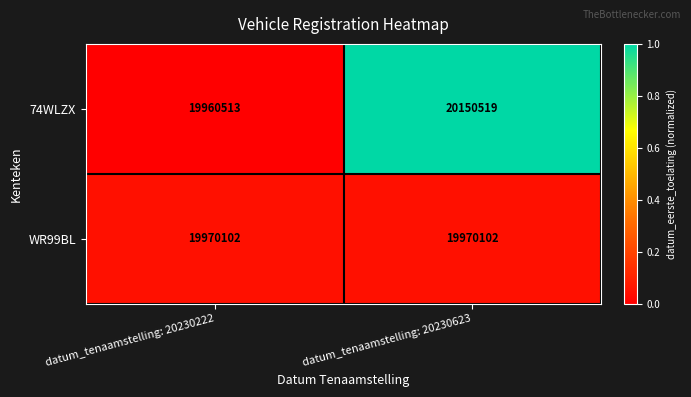

Reading right to left, what are all the values shown in this chart?

74WLZX: datum_tenaamstelling: 20230623=20150519	datum_tenaamstelling: 20230222=19960513
WR99BL: datum_tenaamstelling: 20230623=19970102	datum_tenaamstelling: 20230222=19970102